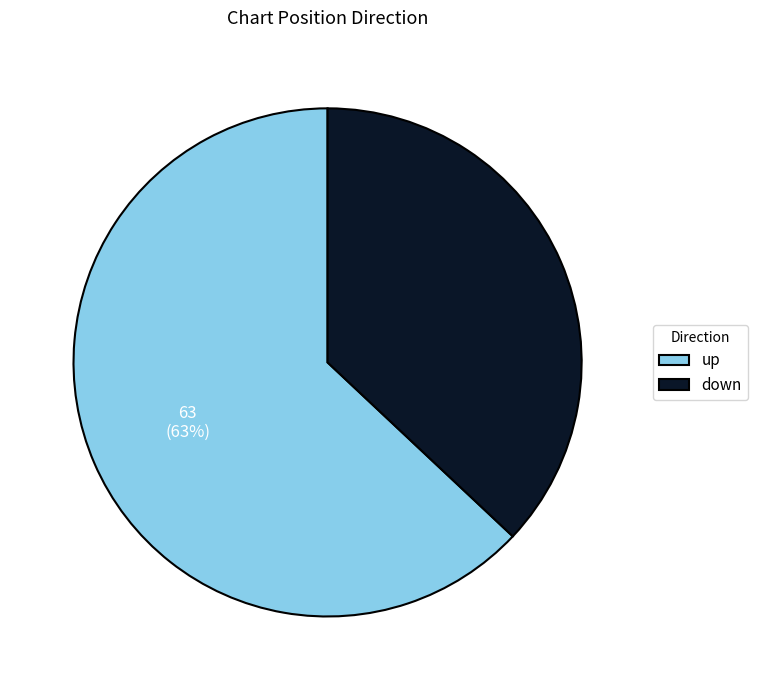

True or false: up accounts for 51% of the total.

False